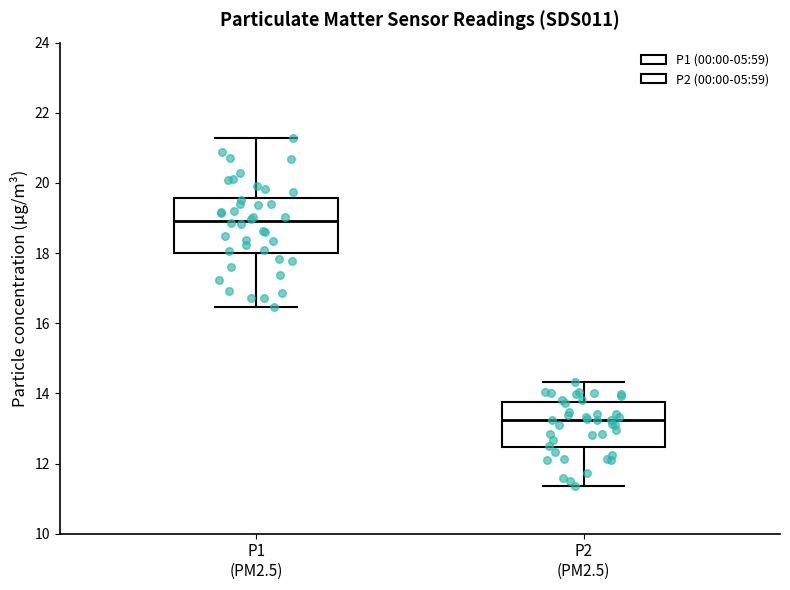

Reading left to right, transcribe this box plot: for each box, give where its median line is, the range the box spans, and where its two whiskers end, as read against the y-axis. The values are not printed on the chart, so give them approximately, as read against the axis.

P1 (PM2.5): median 19.0, box 18.0 to 19.6, whiskers 16.4 to 21.2
P2 (PM2.5): median 13.2, box 12.4 to 13.8, whiskers 11.4 to 14.4